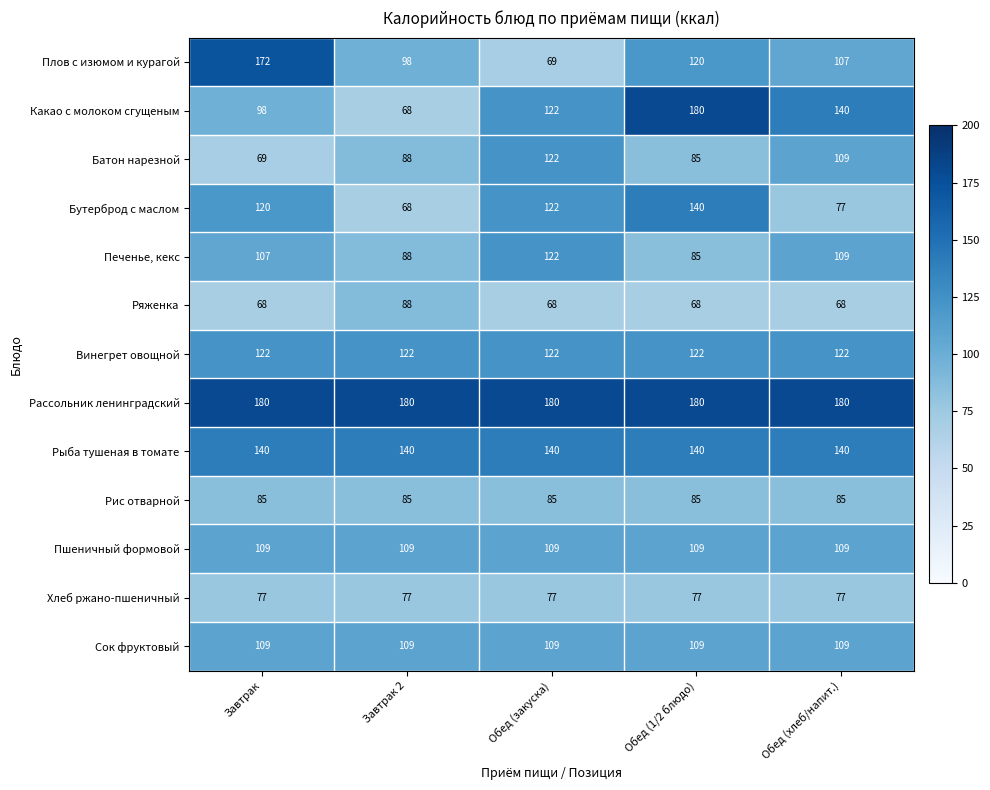

Which series changed the most between Завтрак and Обед (1/2 блюдо)?

Какао с молоком сгущеным